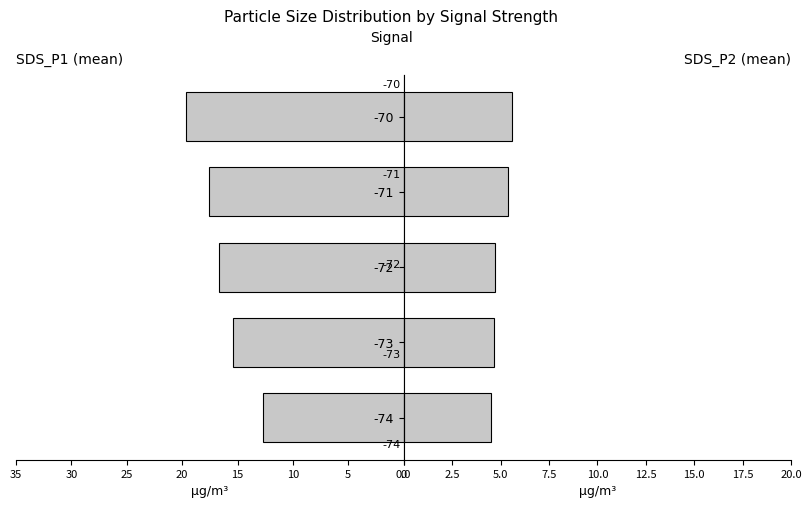

What is the difference between the maximum and minimum values in the SDS_P1 series?

6.9